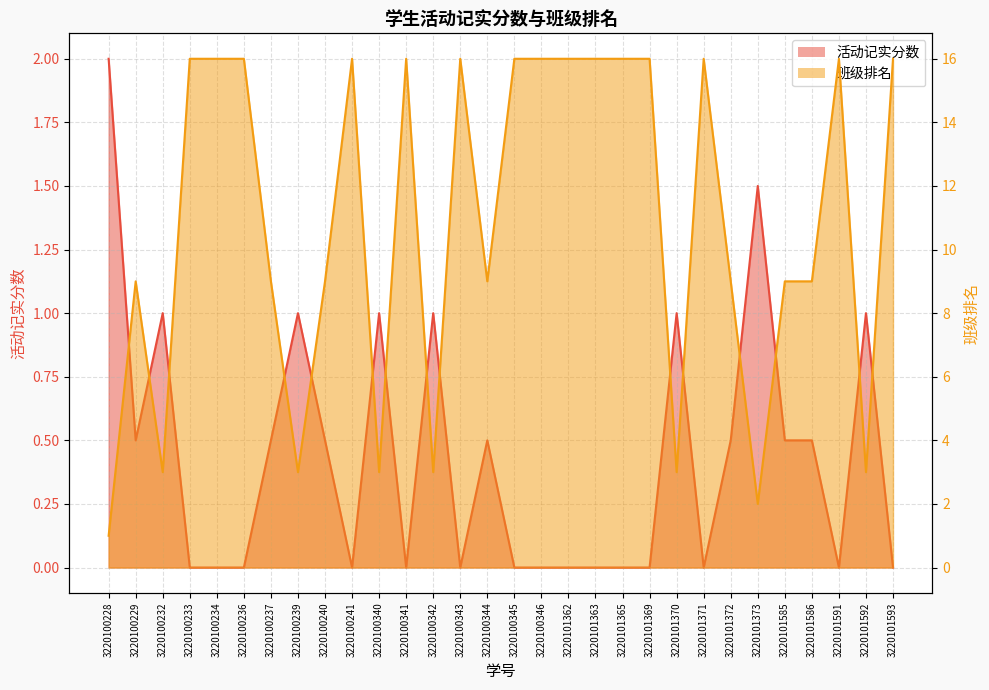

How many data points does each series have?

30